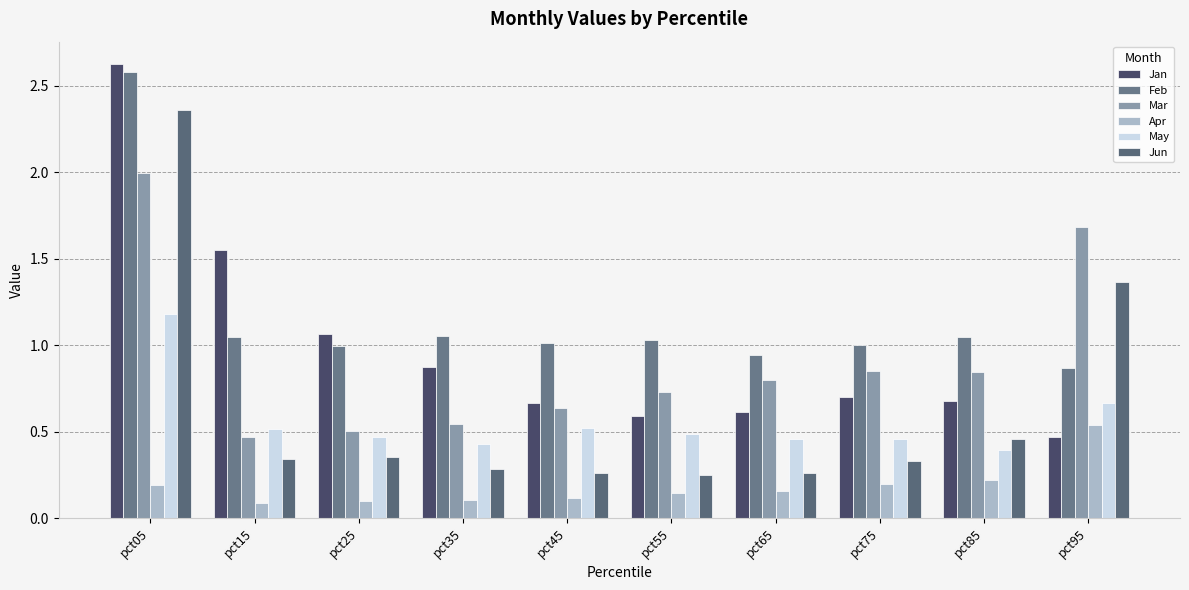

Read the May value at pct05.

1.2